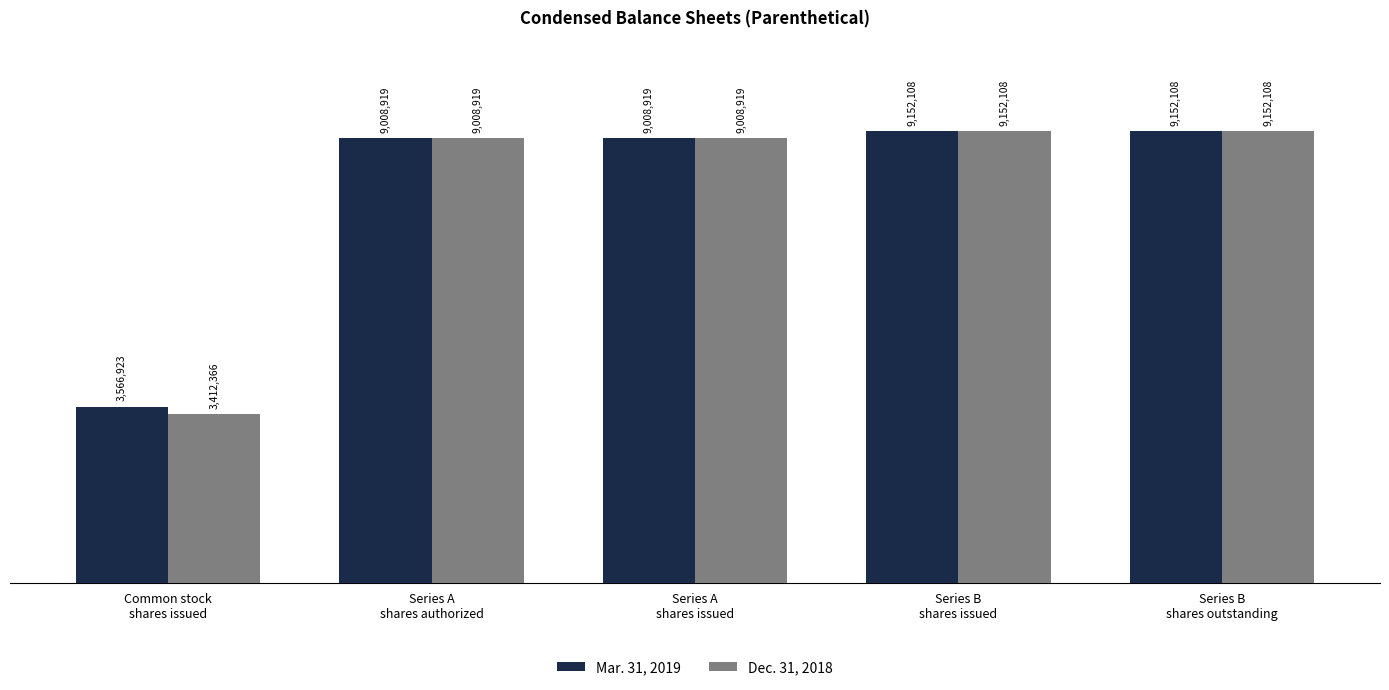

List the labels in order of Dec. 31, 2018 value, largest first.

Series B
shares issued, Series B
shares outstanding, Series A
shares authorized, Series A
shares issued, Common stock
shares issued